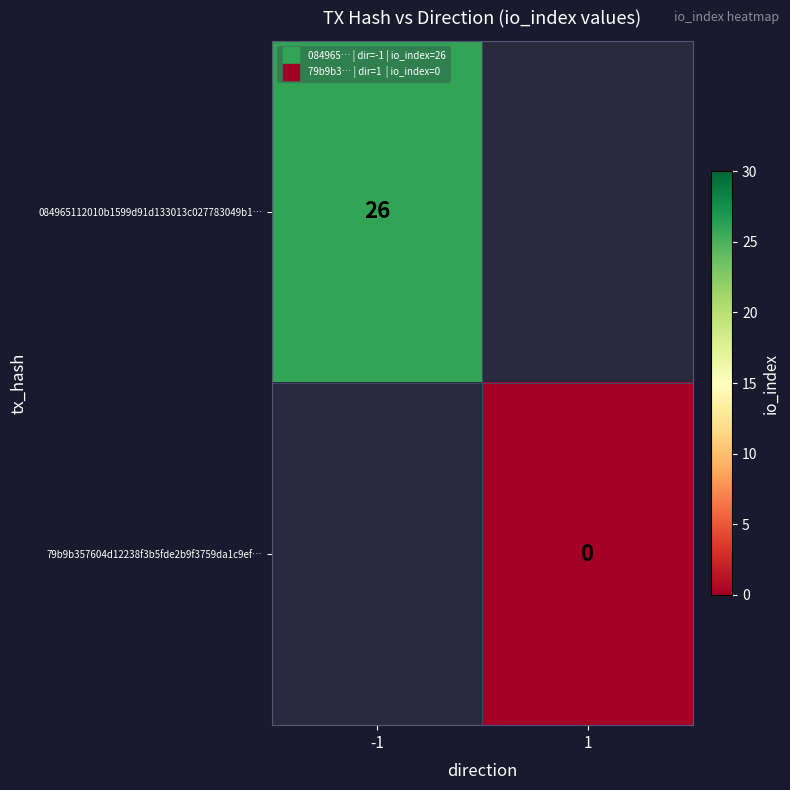

At 1, list the series in order from smallest to largest.

084965112010b1599d91d133013c027783049b1…, 79b9b357604d12238f3b5fde2b9f3759da1c9ef…